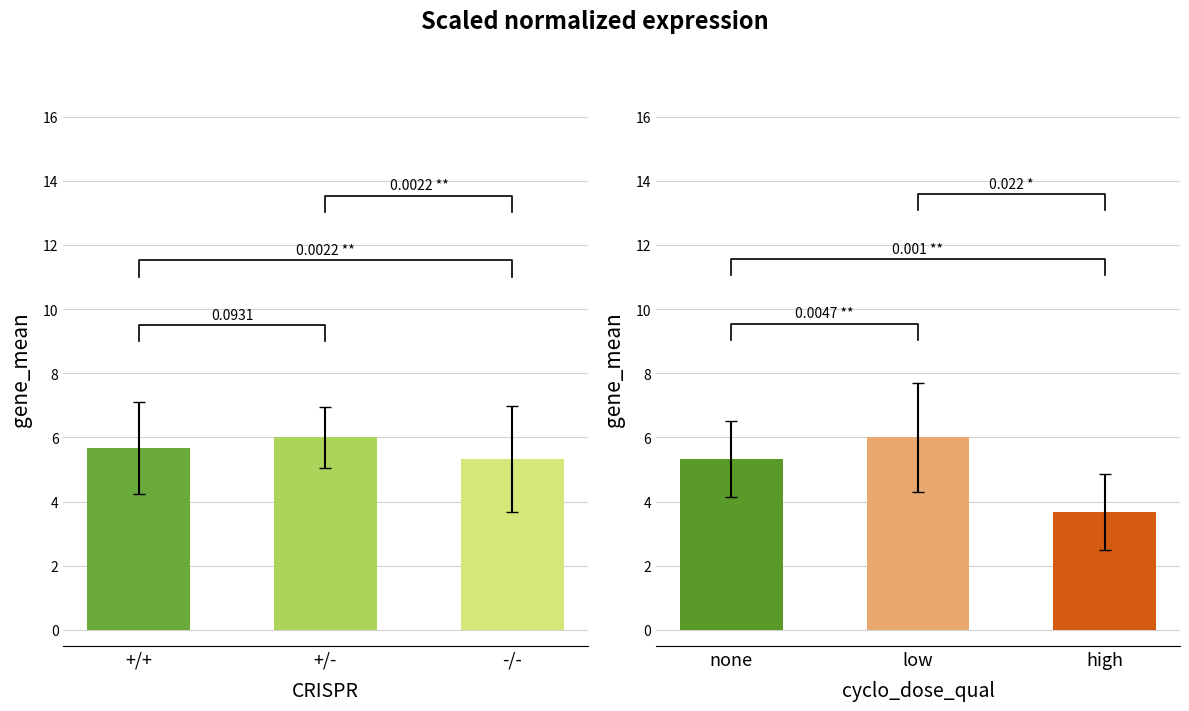

What is the label of the 3rd bar from the right?

+/+